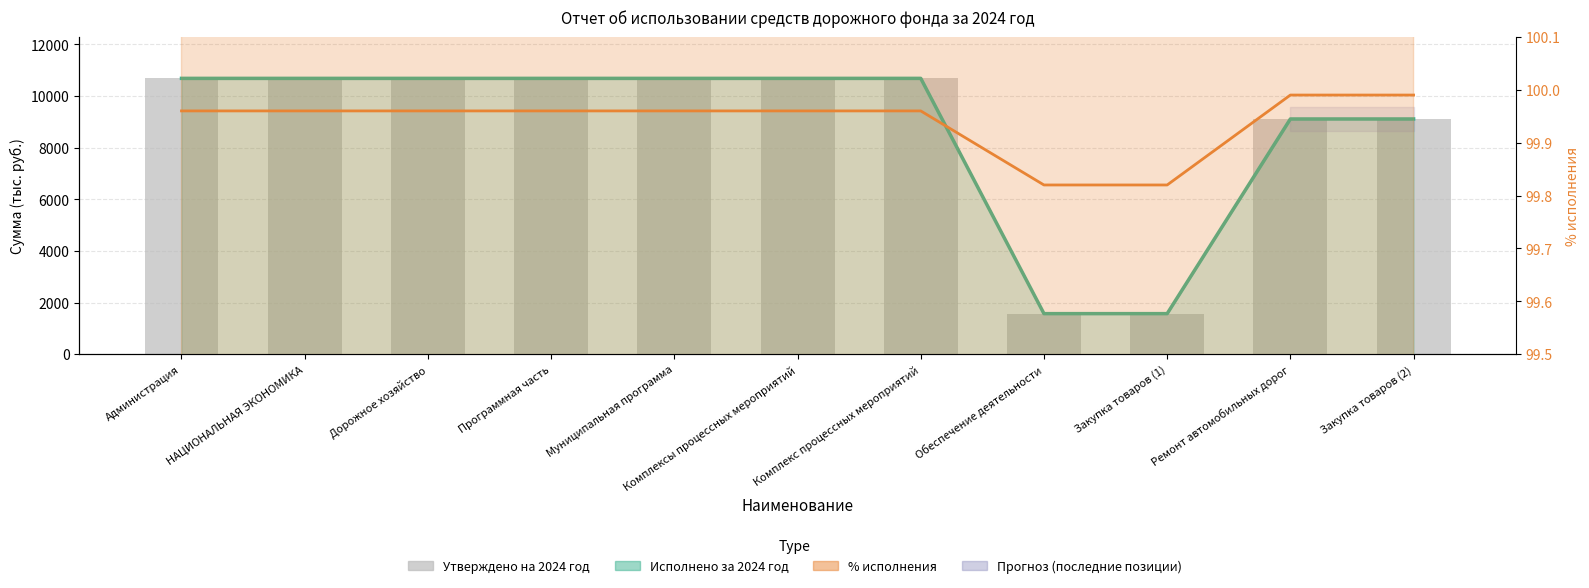

Reading right to left, transcribe all the data shown in this chart.

Исполнено за 2024 год: Закупка товаров (2)=9114.6	Ремонт автомобильных дорог=9114.6	Закупка товаров (1)=1573.1	Обеспечение деятельности=1573.1	Комплекс процессных мероприятий=10687.7	Комплексы процессных мероприятий=10687.7	Муниципальная программа=10687.7	Программная часть=10687.7	Дорожное хозяйство=10687.7	НАЦИОНАЛЬНАЯ ЭКОНОМИКА=10687.7	Администрация=10687.7
Утверждено на 2024 год: Закупка товаров (2)=9115.7	Ремонт автомобильных дорог=9115.7	Закупка товаров (1)=1576.0	Обеспечение деятельности=1576.0	Комплекс процессных мероприятий=10691.7	Комплексы процессных мероприятий=10691.7	Муниципальная программа=10691.7	Программная часть=10691.7	Дорожное хозяйство=10691.7	НАЦИОНАЛЬНАЯ ЭКОНОМИКА=10691.7	Администрация=10691.7
% исполнения: Закупка товаров (2)=100.0	Ремонт автомобильных дорог=100.0	Закупка товаров (1)=99.8	Обеспечение деятельности=99.8	Комплекс процессных мероприятий=100.0	Комплексы процессных мероприятий=100.0	Муниципальная программа=100.0	Программная часть=100.0	Дорожное хозяйство=100.0	НАЦИОНАЛЬНАЯ ЭКОНОМИКА=100.0	Администрация=100.0